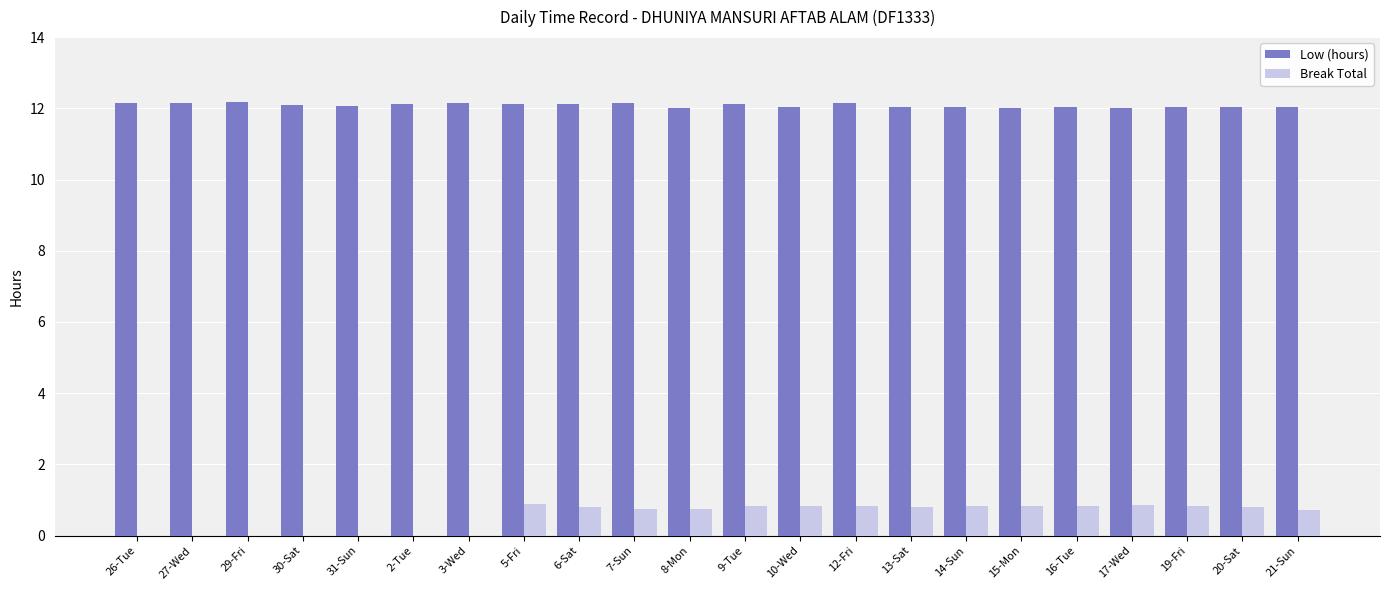

Count the Low (hours) values in the range 12 to 13.

22